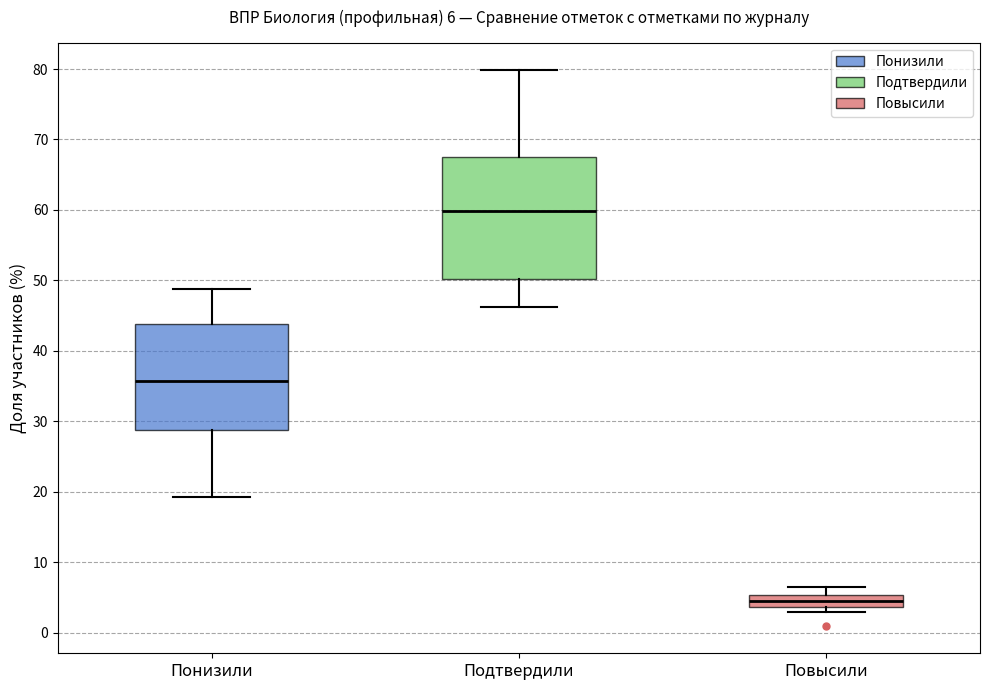

Comparing the boxes themselves (not the whiskers), which one is the tallest?

Подтвердили